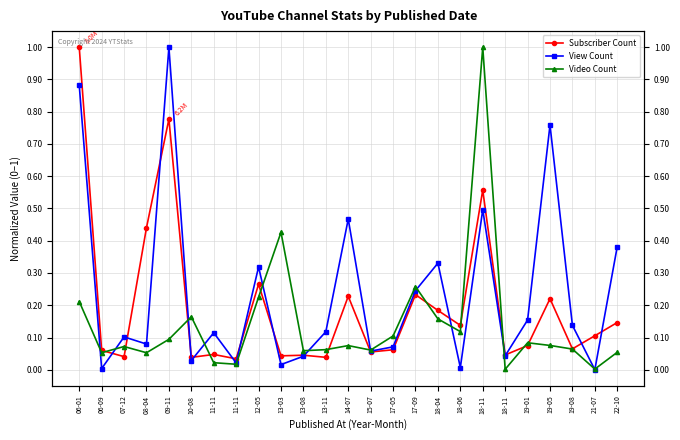

Rank the series at 18-11 from lowest to highest value.

View Count, Subscriber Count, Video Count